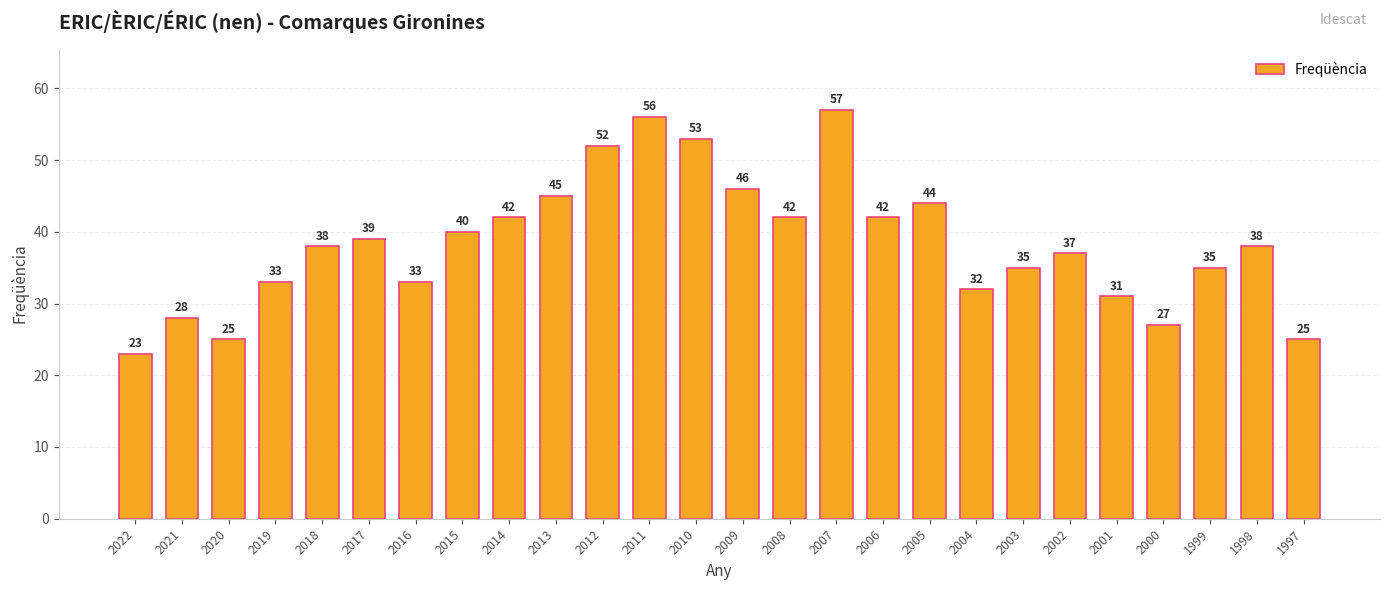

The chart shows a value of 23 at 2022. True or false?

True